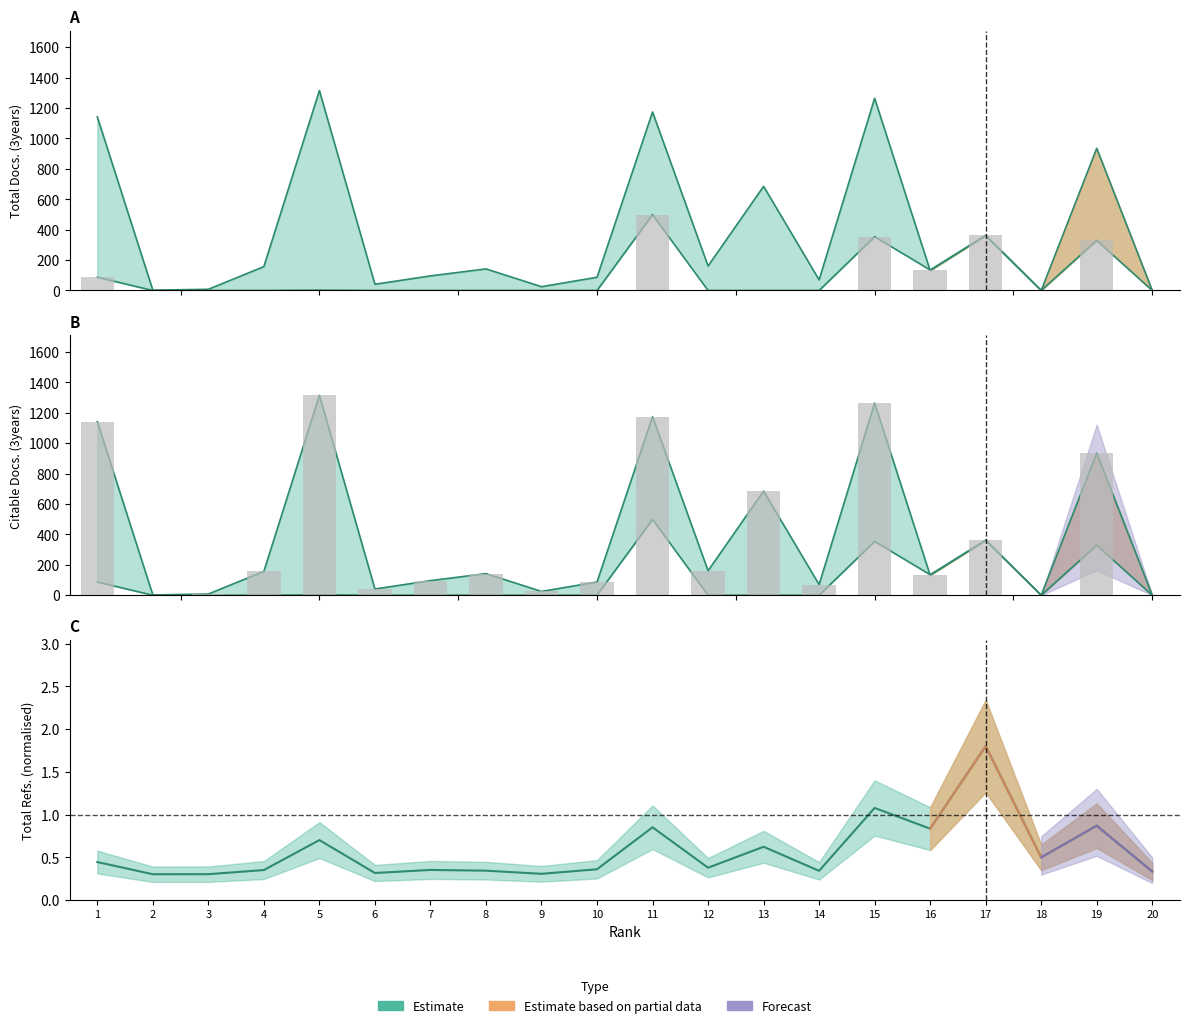

What is the sum of all Total Refs. values?

11.4